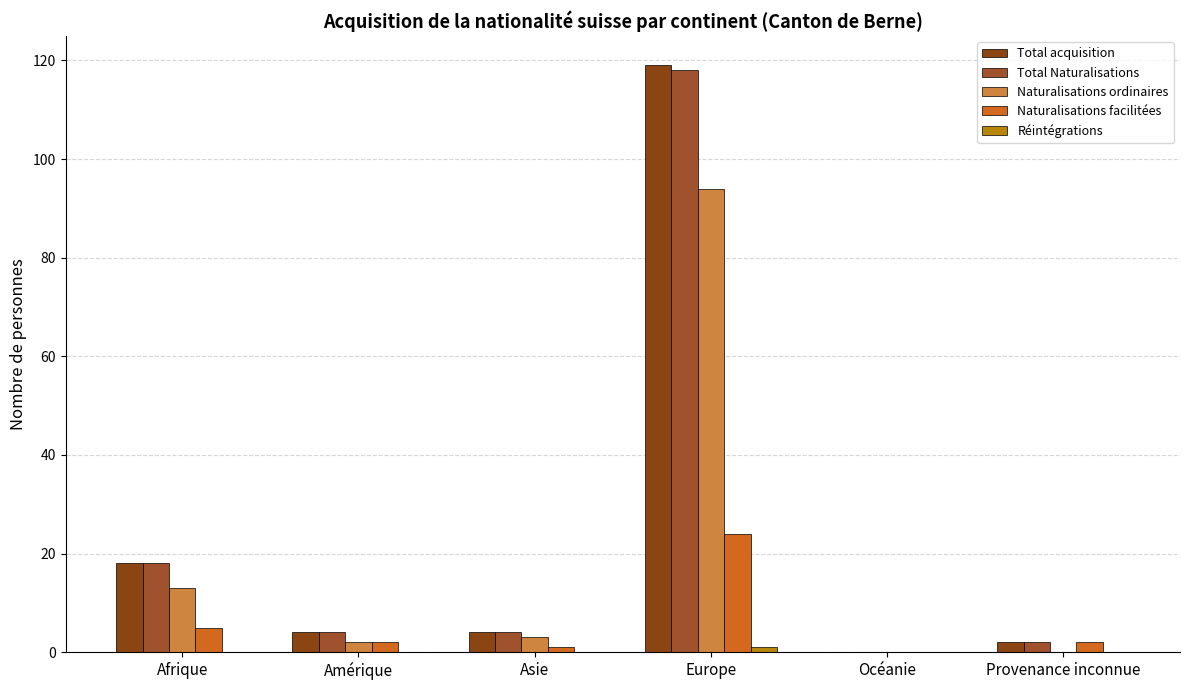

What is the highest value of the Naturalisations facilitées series?

24